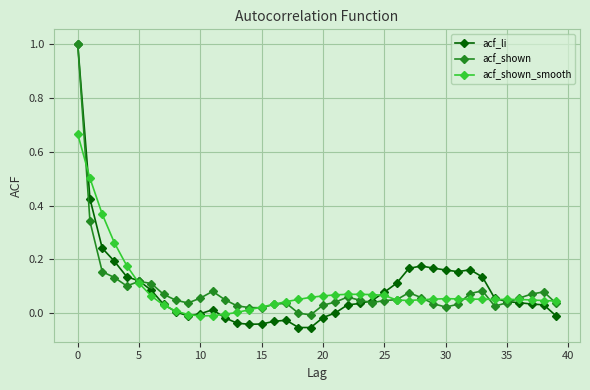

Which series has the largest range (max minus min)?

acf_li